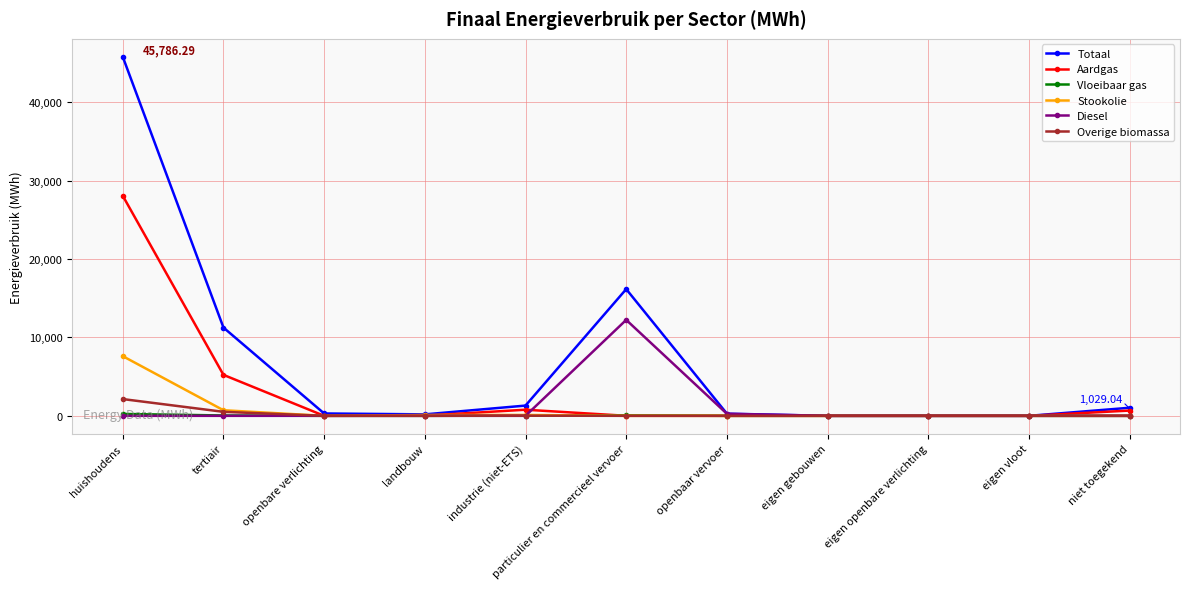

What is the label of the 8th point from the right?

landbouw